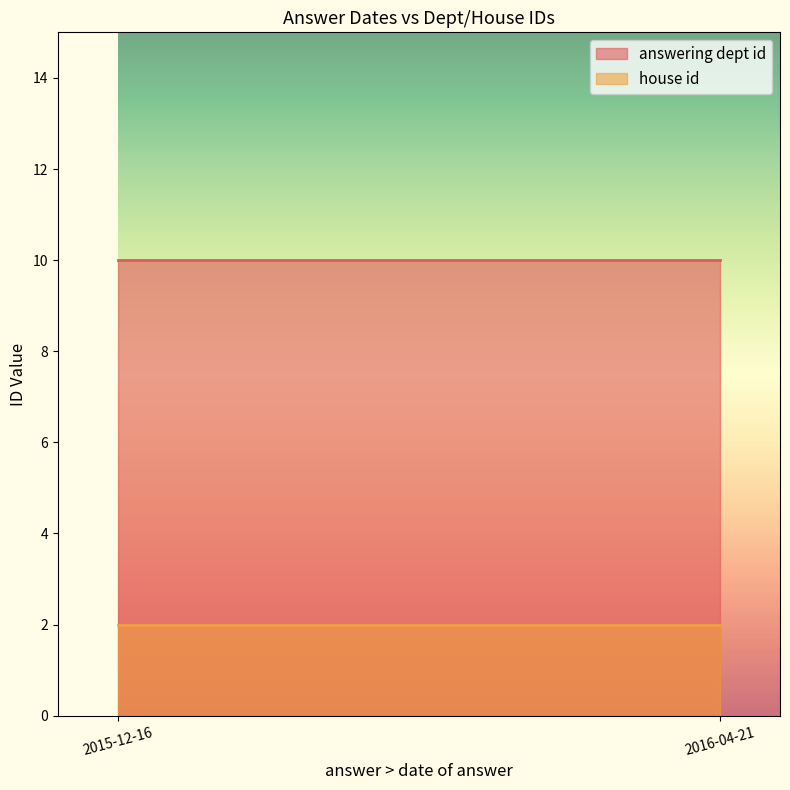

Read the answering dept id value at 2015-12-16.

10